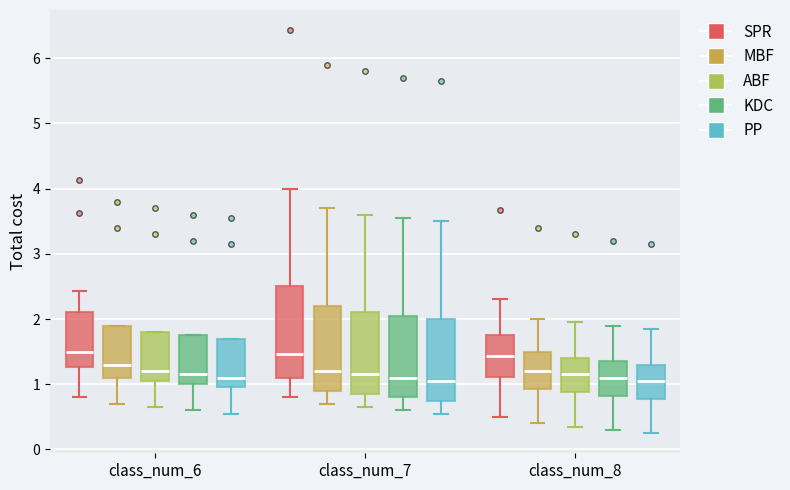

Reading left to right, transcribe this box plot: for each box, give where its median line is, the range the box spans, and where its two whiskers end, as read against the y-axis. The values are not printed on the chart, so give them approximately, as read against the axis.

class_num_6 (SPR): median 1.5, box 1.3 to 2.1, whiskers 0.8 to 2.4
class_num_6 (MBF): median 1.3, box 1.1 to 1.9, whiskers 0.7 to 1.9
class_num_6 (ABF): median 1.2, box 1.1 to 1.8, whiskers 0.7 to 1.8
class_num_6 (KDC): median 1.2, box 1.0 to 1.8, whiskers 0.6 to 1.8
class_num_6 (PP): median 1.1, box 1.0 to 1.7, whiskers 0.6 to 1.7
class_num_7 (SPR): median 1.5, box 1.1 to 2.5, whiskers 0.8 to 4.0
class_num_7 (MBF): median 1.2, box 0.9 to 2.2, whiskers 0.7 to 3.7
class_num_7 (ABF): median 1.2, box 0.9 to 2.1, whiskers 0.7 to 3.6
class_num_7 (KDC): median 1.1, box 0.8 to 2.1, whiskers 0.6 to 3.6
class_num_7 (PP): median 1.1, box 0.8 to 2.0, whiskers 0.6 to 3.5
class_num_8 (SPR): median 1.4, box 1.1 to 1.8, whiskers 0.5 to 2.3
class_num_8 (MBF): median 1.2, box 0.9 to 1.5, whiskers 0.4 to 2.0
class_num_8 (ABF): median 1.2, box 0.9 to 1.4, whiskers 0.4 to 2.0
class_num_8 (KDC): median 1.1, box 0.8 to 1.4, whiskers 0.3 to 1.9
class_num_8 (PP): median 1.1, box 0.8 to 1.3, whiskers 0.3 to 1.9